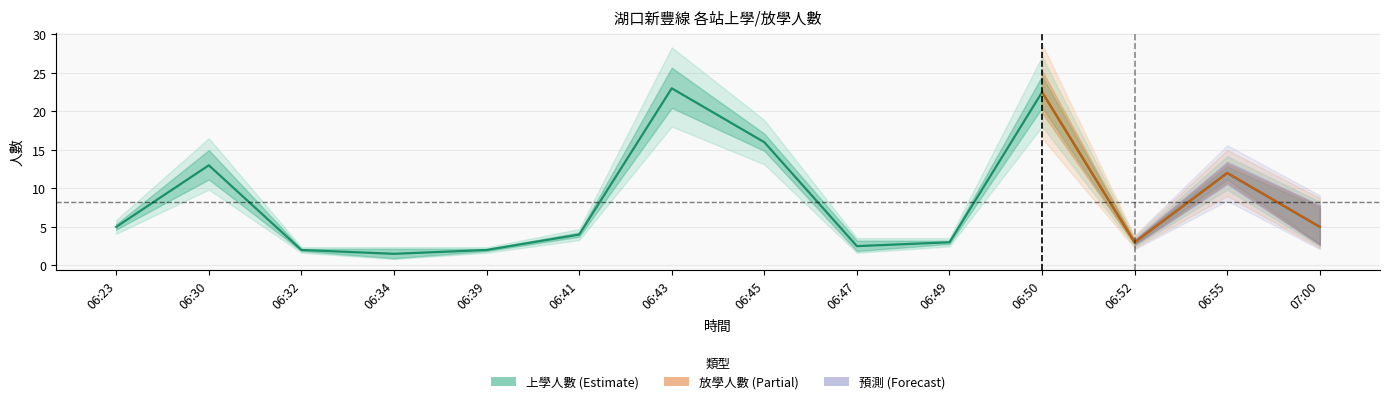

Is this an area chart (filled region under the line)?

No